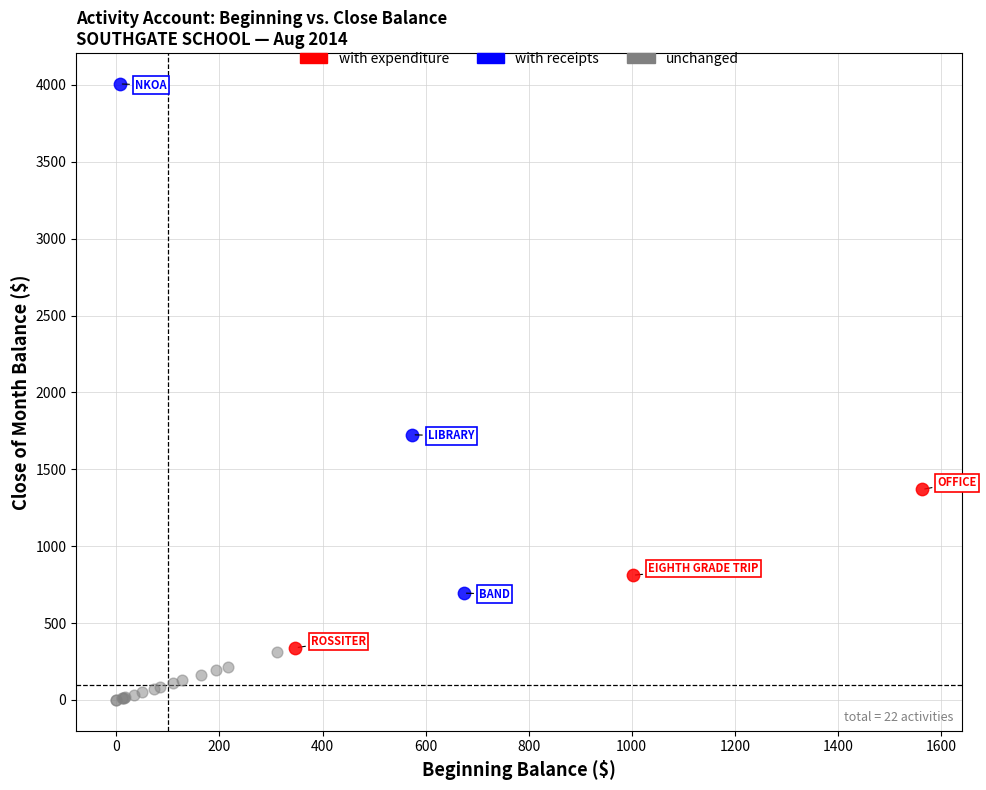

Which series reaches the maximum Y coordinate?

with receipts